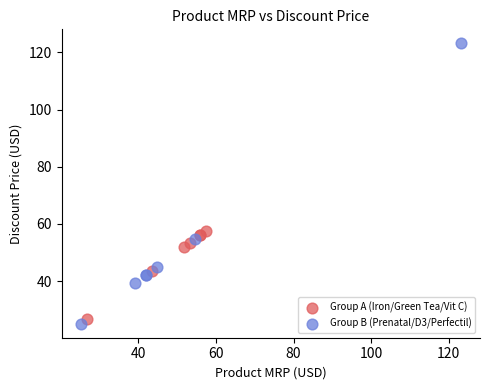

Which series contains the highest Y value?

Group B (Prenatal/D3/Perfectil)